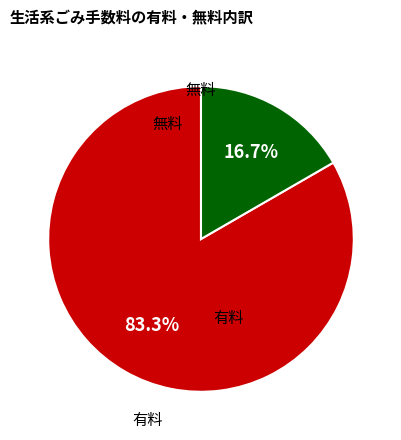

Is there any slice that represents more than half of the pie?

Yes